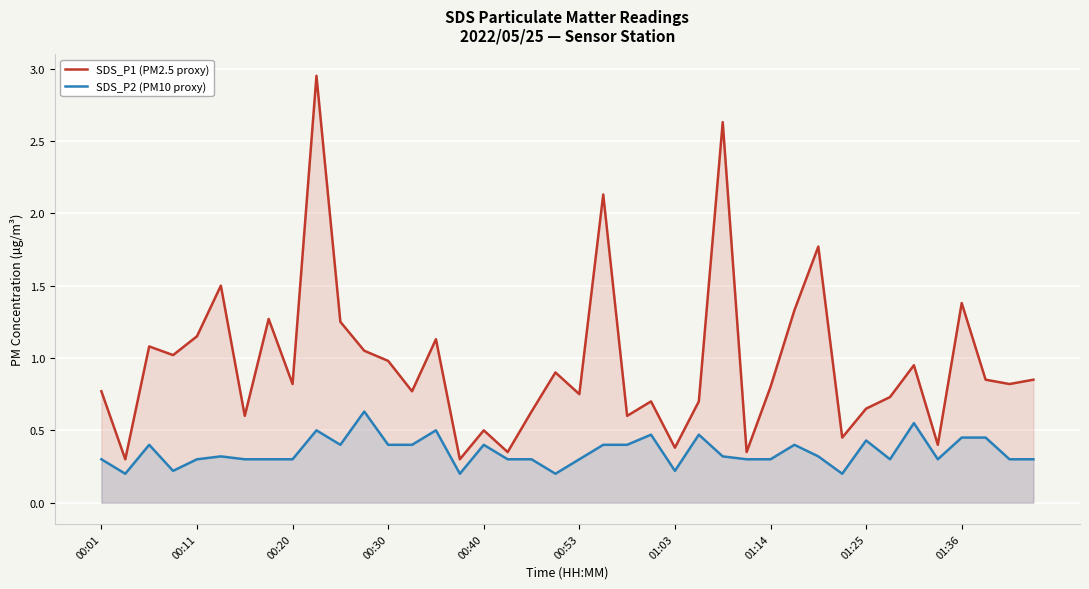

List the series in order of their peak value, highest first.

SDS_P1 (PM2.5 proxy), SDS_P2 (PM10 proxy)